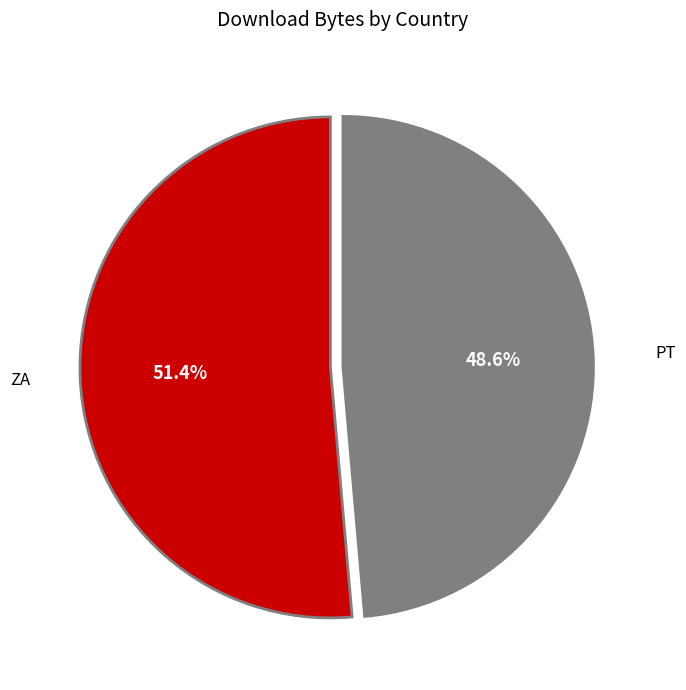

What is the ratio of the value at PT to the value at ZA?

0.9